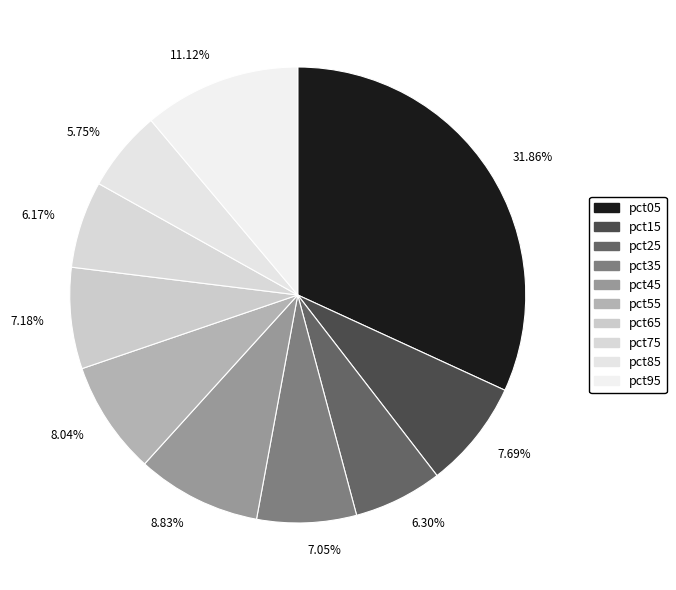

What is the largest slice in the pie chart?

pct05